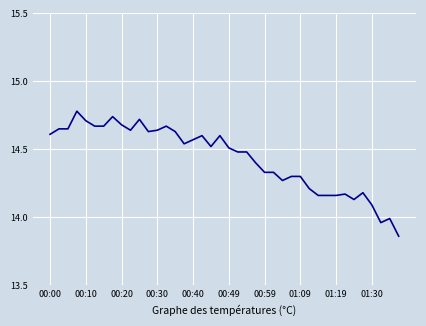

How many points are lower than both their immediate neighbors (excluding endpoints)?

7